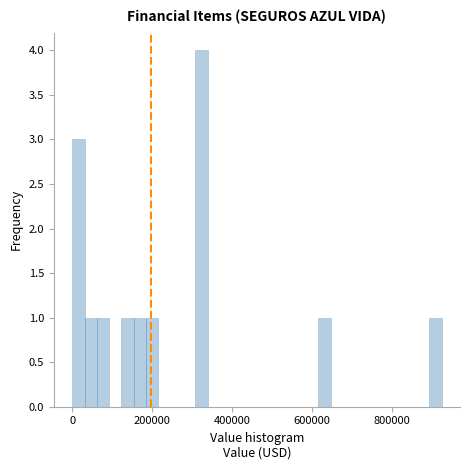

Around what value on the x-axis is the tallest bar? Give the approximate position of its centre, as read against the axis.

320000